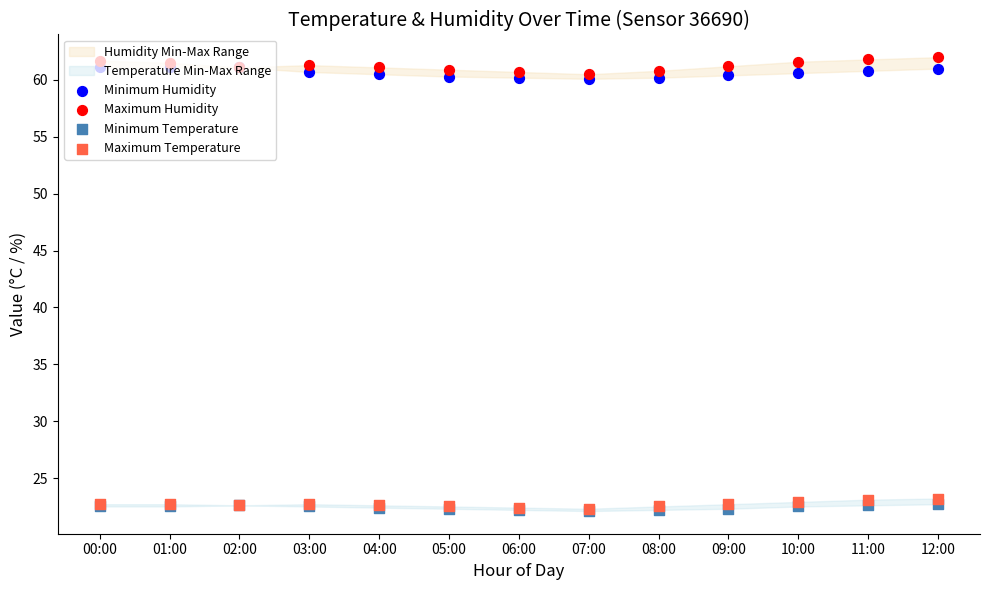

At how many categories does at least one series exceed 59?

13